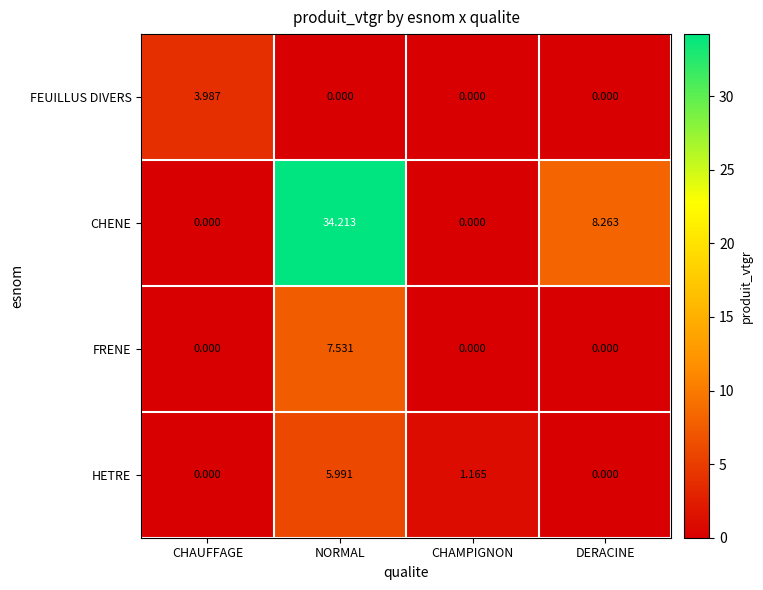

Is the value of CHENE at NORMAL greater than the value of FEUILLUS DIVERS at NORMAL?

Yes